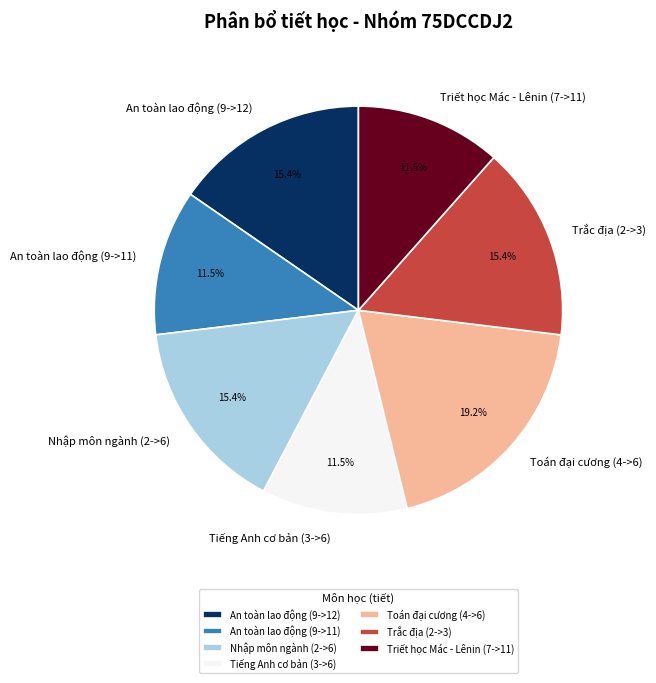

The An toàn lao động (9->12) slice represents 21% of the pie. True or false?

False